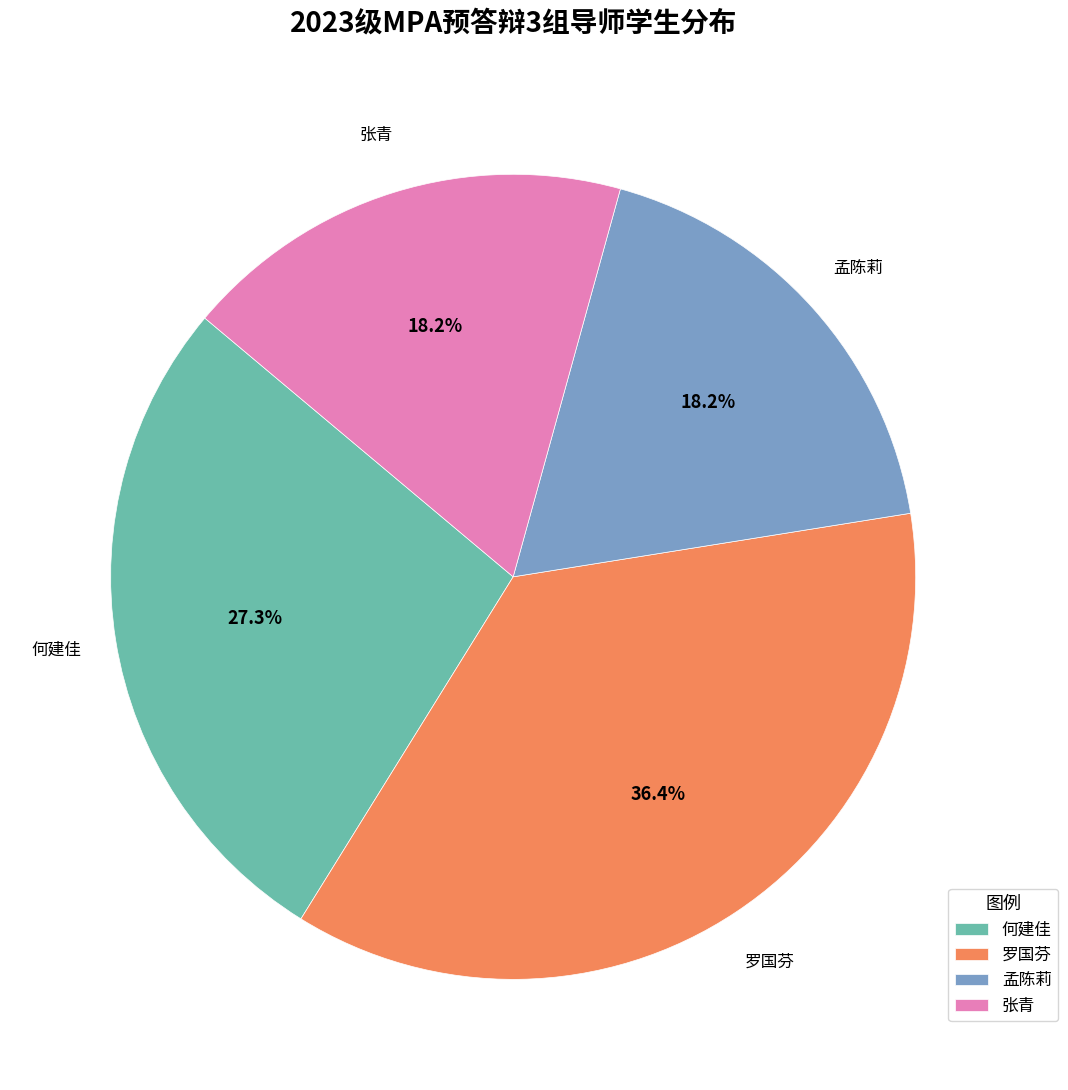

To the nearest percent, what portion does 罗国芬 represent?

36%